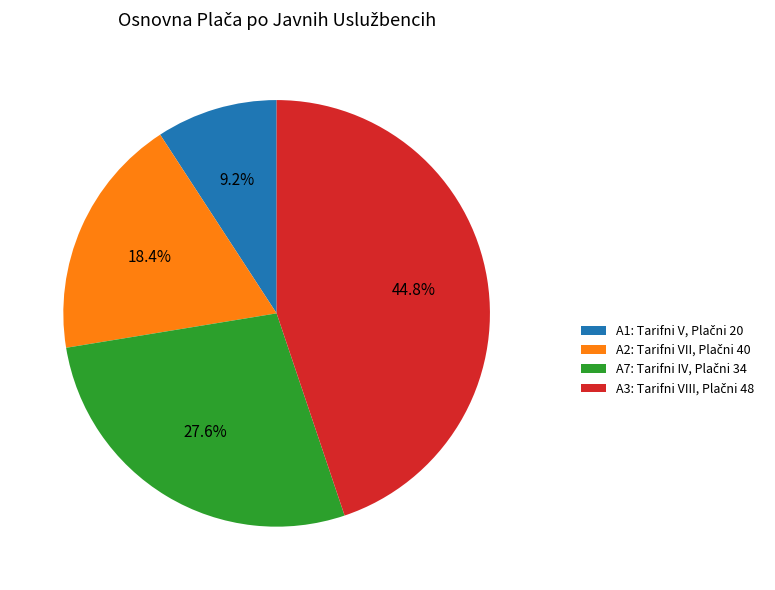

Is there any slice that represents more than half of the pie?

No